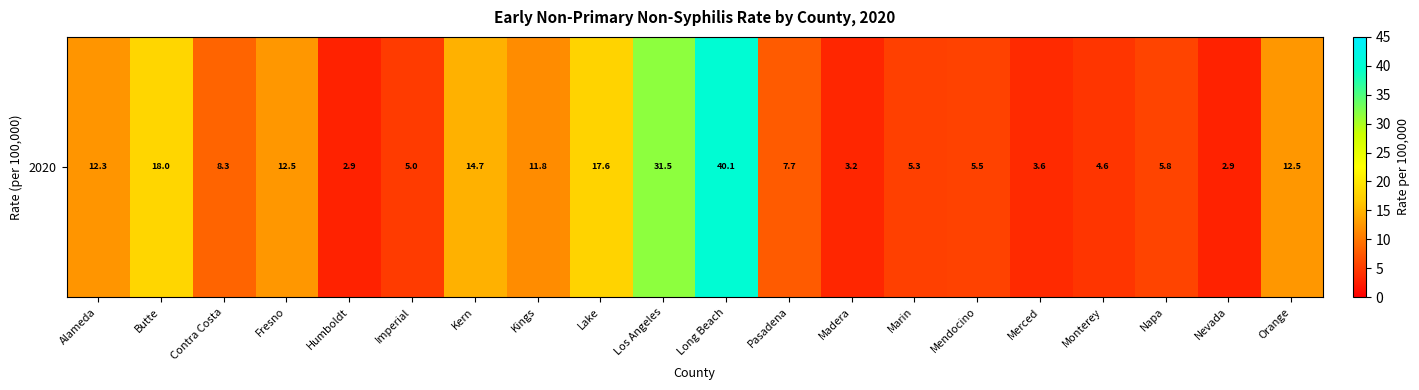

Reading left to right, what are all the values shown in this chart?

12.3	18.0	8.3	12.5	2.9	5.0	14.7	11.8	17.6	31.5	40.1	7.7	3.2	5.3	5.5	3.6	4.6	5.8	2.9	12.5